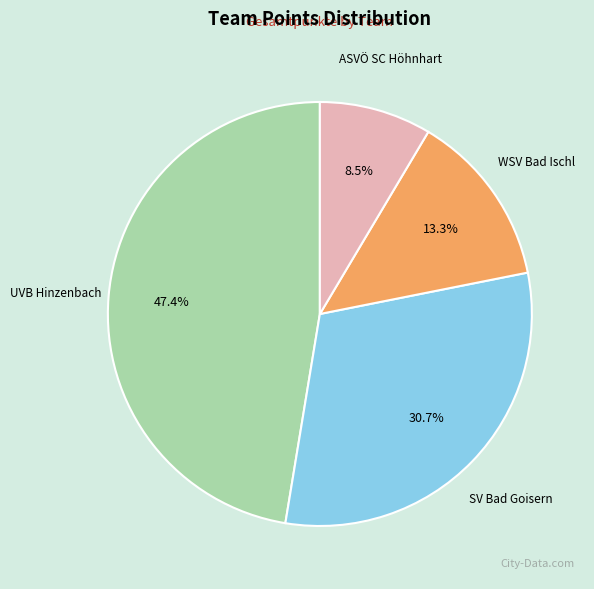

To the nearest percent, what portion does WSV Bad Ischl represent?

13%